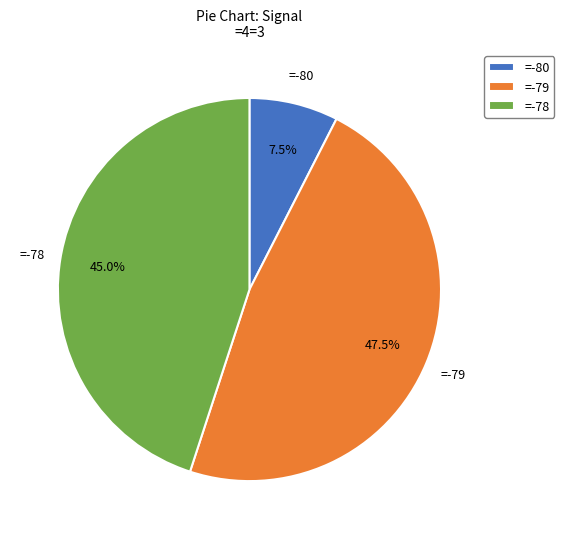

Rank the categories by value from lowest to highest.

=-80, =-78, =-79